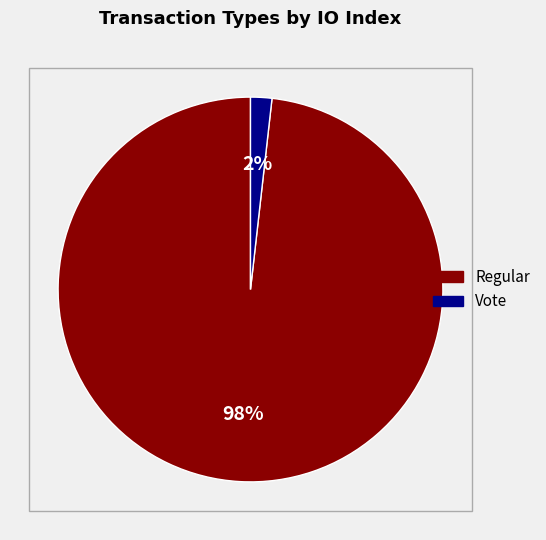

What is the majority slice?

Regular